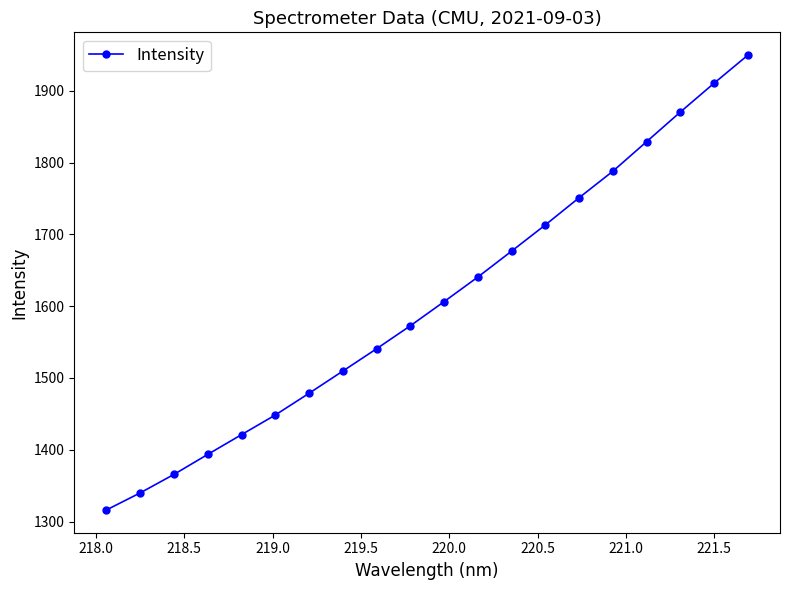

What is the difference between the second highest and minimum values?

594.8